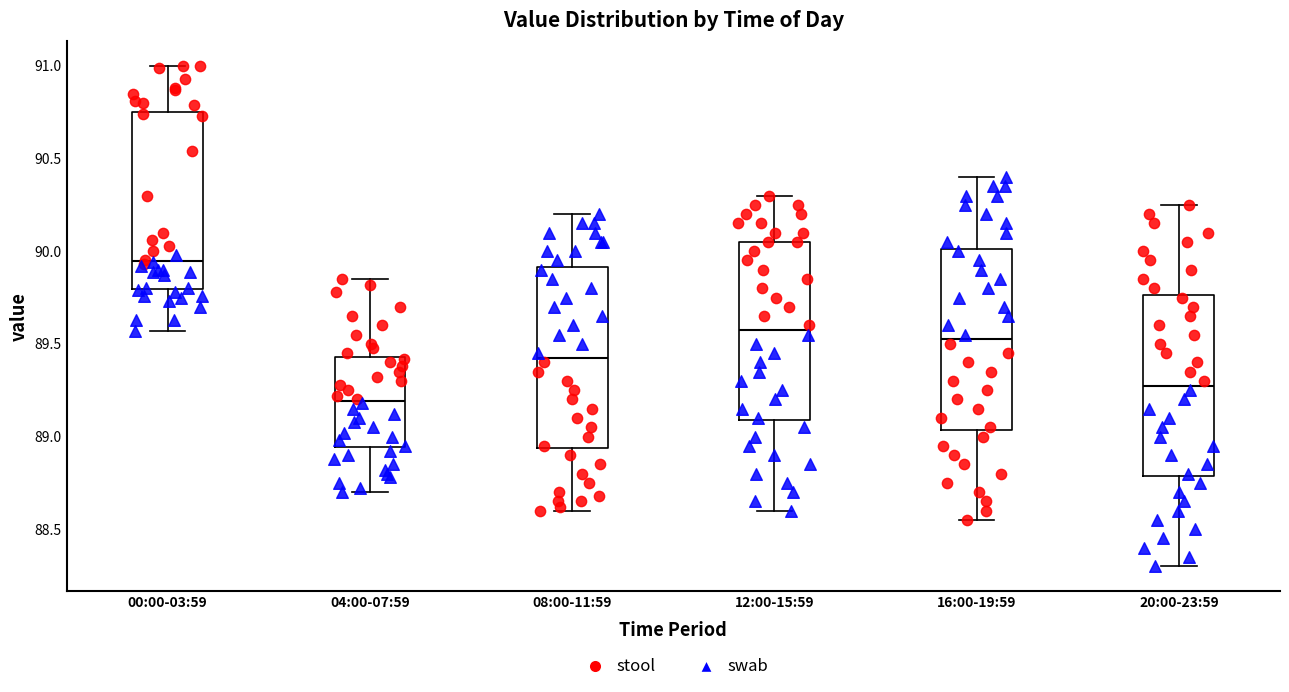

Where does the median line of the box for 16:00-19:59 sit on the y-axis? The values are not printed on the chart, so give them approximately, as read against the axis.

89.55